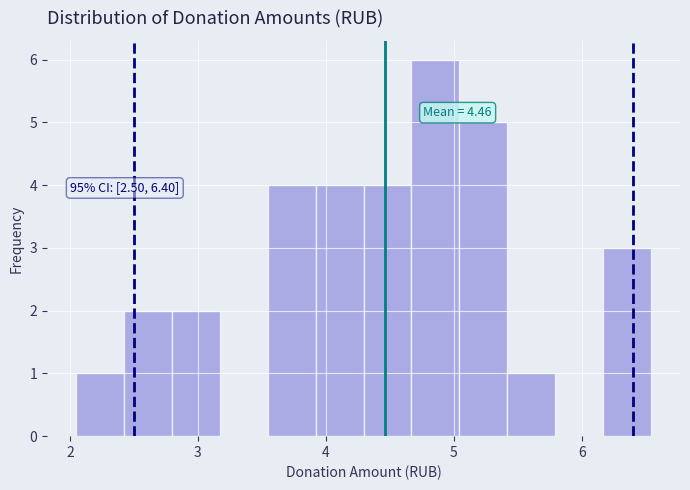

Around what value on the x-axis is the tallest bar? Give the approximate position of its centre, as read against the axis.

4.9